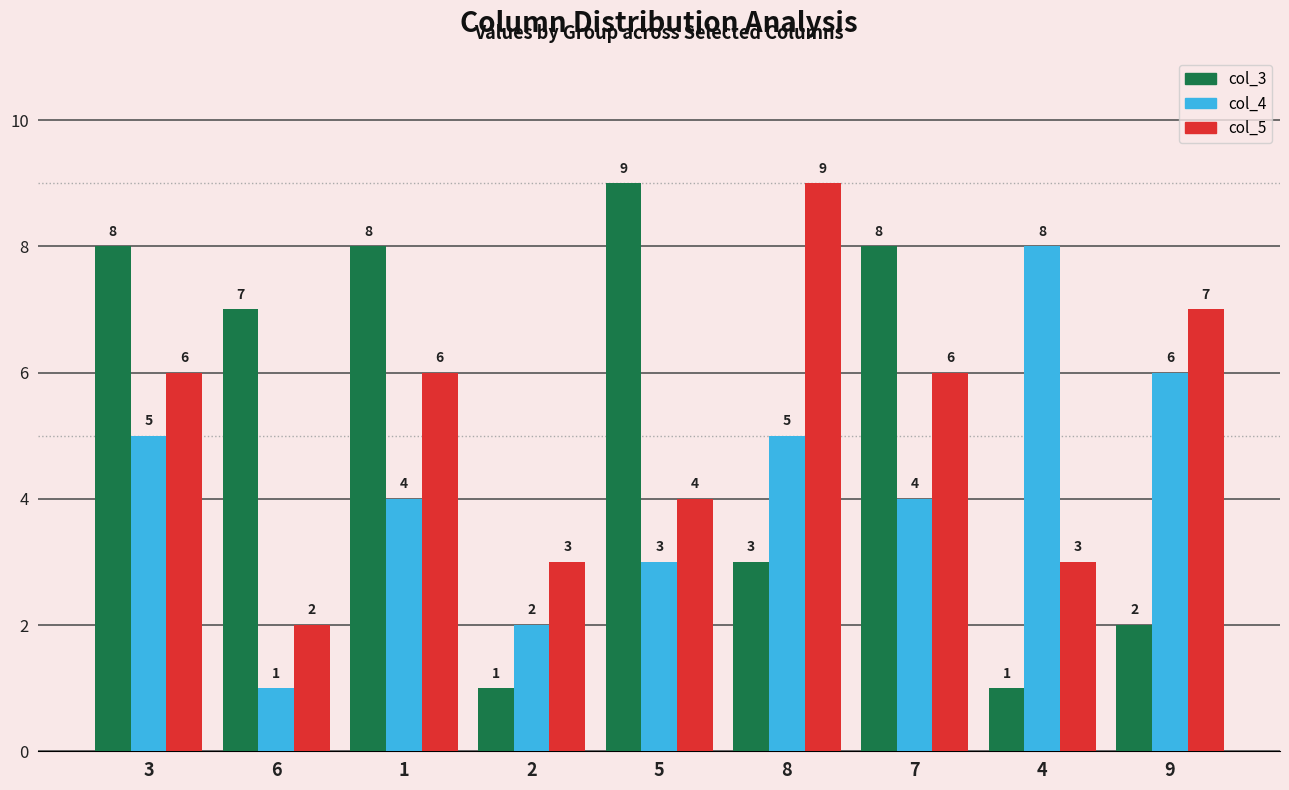

Is the value of col_3 at 1 greater than the value of col_4 at 8?

Yes